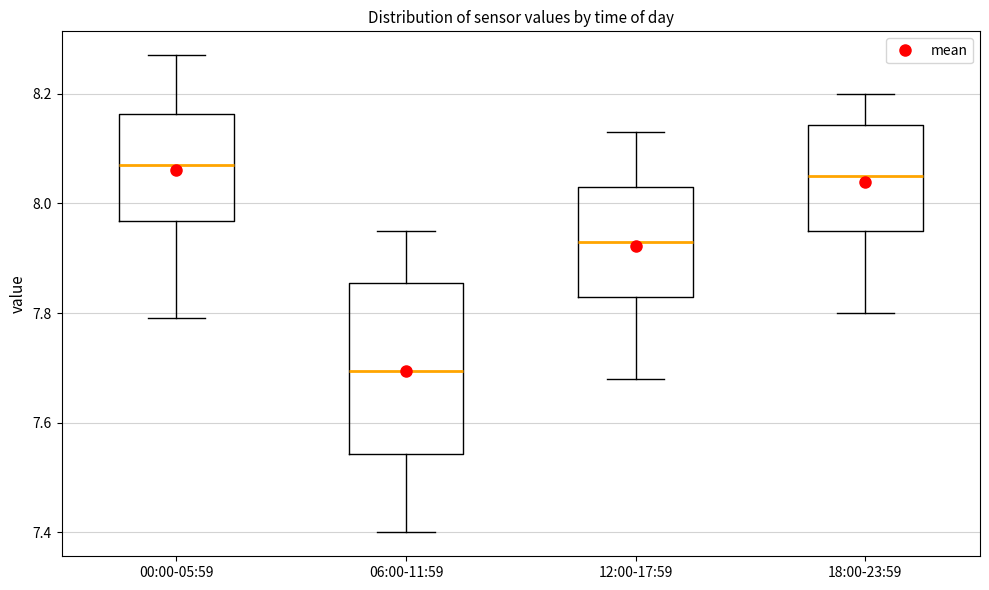

Reading left to right, transcribe this box plot: for each box, give where its median line is, the range the box spans, and where its two whiskers end, as read against the y-axis. The values are not printed on the chart, so give them approximately, as read against the axis.

00:00-05:59: median 8.08, box 7.96 to 8.16, whiskers 7.80 to 8.28
06:00-11:59: median 7.70, box 7.54 to 7.86, whiskers 7.40 to 7.96
12:00-17:59: median 7.94, box 7.84 to 8.04, whiskers 7.68 to 8.14
18:00-23:59: median 8.06, box 7.96 to 8.14, whiskers 7.80 to 8.20